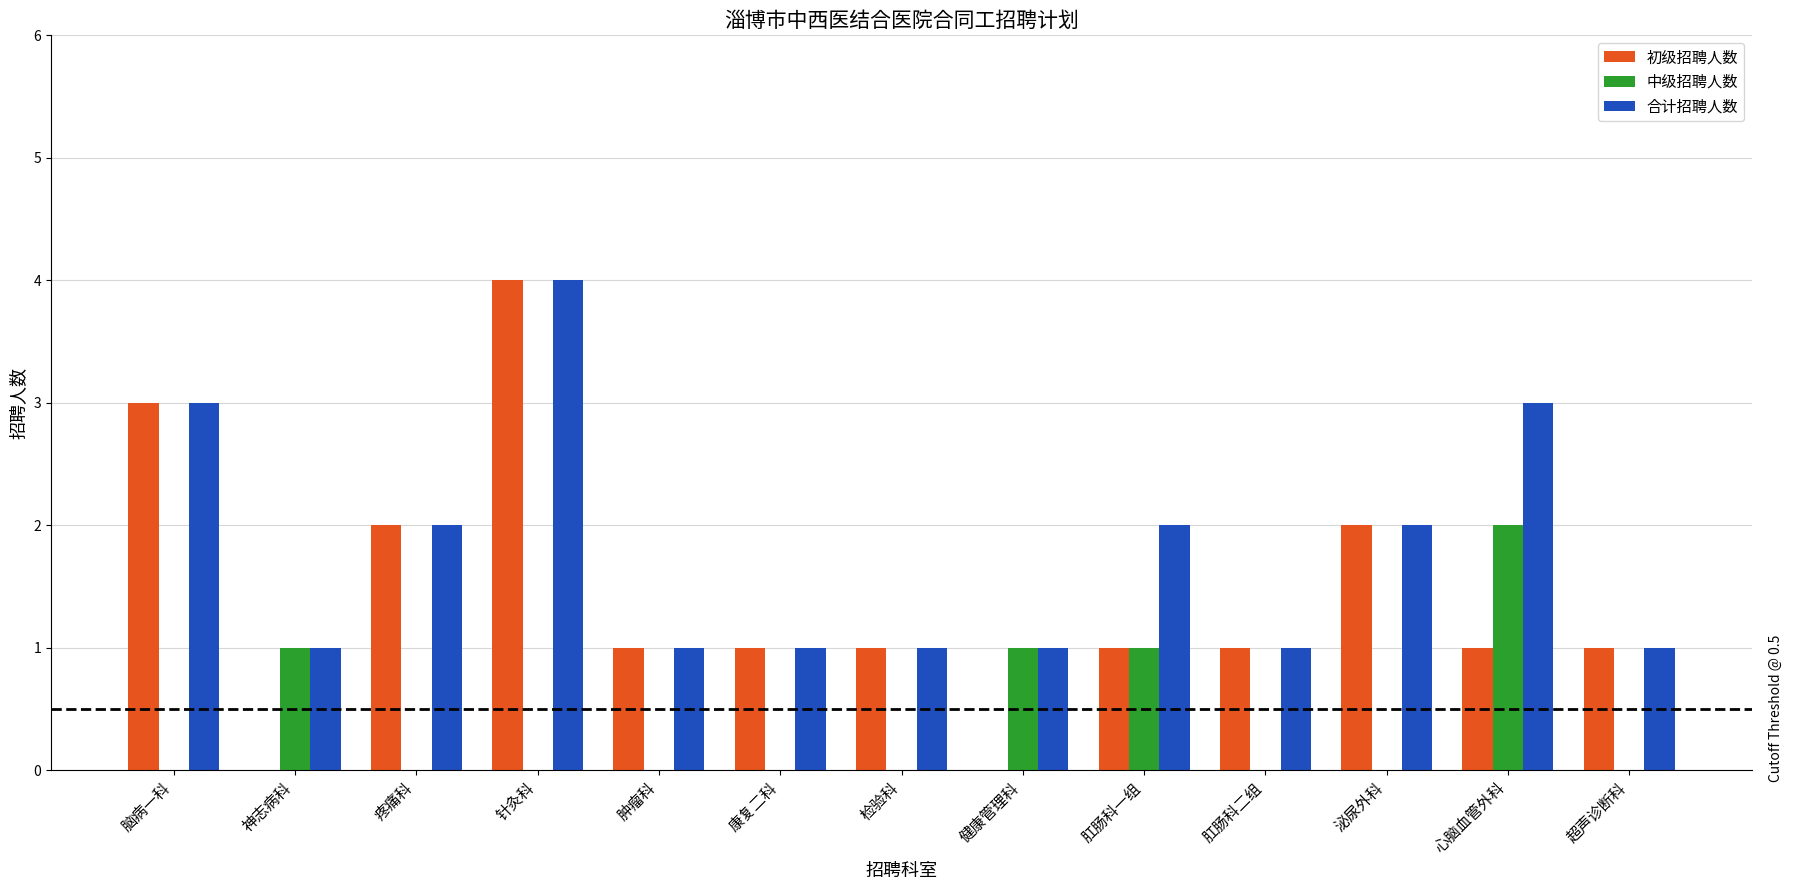

What is the maximum value shown in the chart?

4